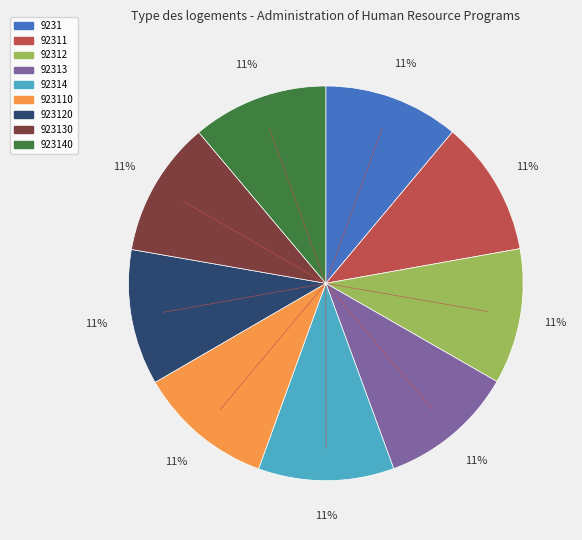

Does any single category account for the majority?

No